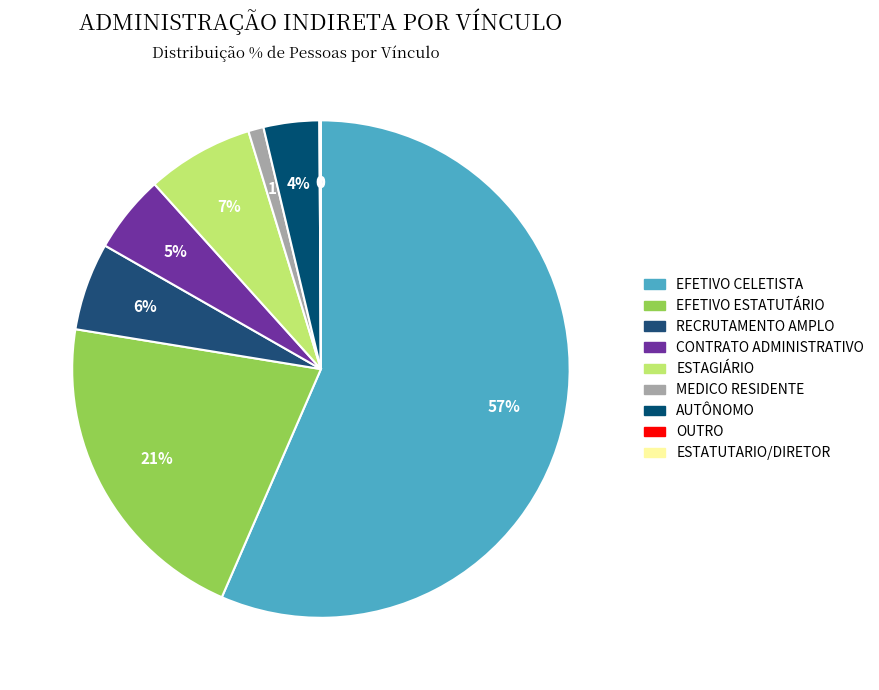

Is there any slice that represents more than half of the pie?

Yes